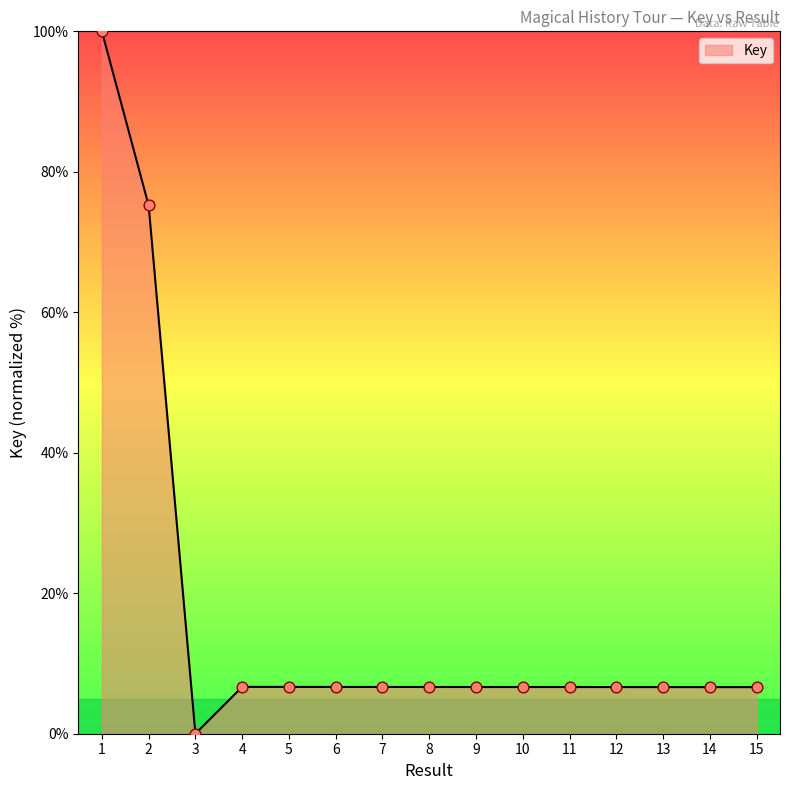

Approximately how many times larger is the value at 2 compared to 7?

11.3